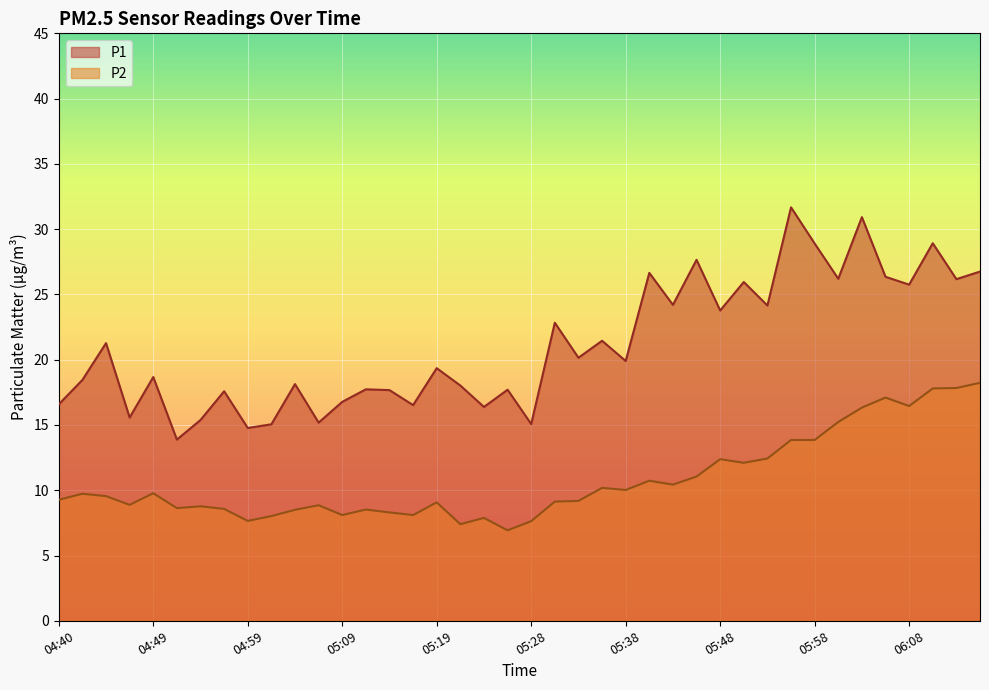

At which category is the sum across all series the highest?

06:03